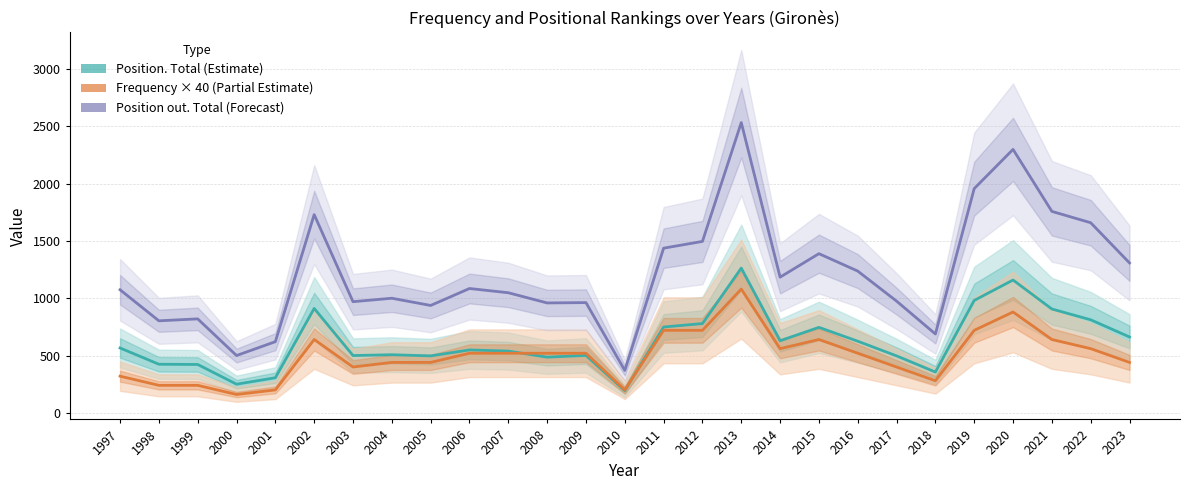

Reading right to left, list all the values displayed in this chart.

Position. Total (Estimate): 662	812	906	1159	981	356	497	625	746	629	1263	779	749	194	501	486	539	549	497	507	500	911	306	250	422	424	566
Frequency × 40 (Partial Estimate): 440	560	640	880	720	280	400	520	640	560	1080	720	720	200	520	520	520	520	440	440	400	640	200	160	240	240	320
Position. Boys out. Total (Forecast): 1308	1659	1758	2299	1957	688	975	1237	1389	1184	2533	1496	1437	370	962	959	1048	1085	937	1000	970	1730	621	500	820	803	1074